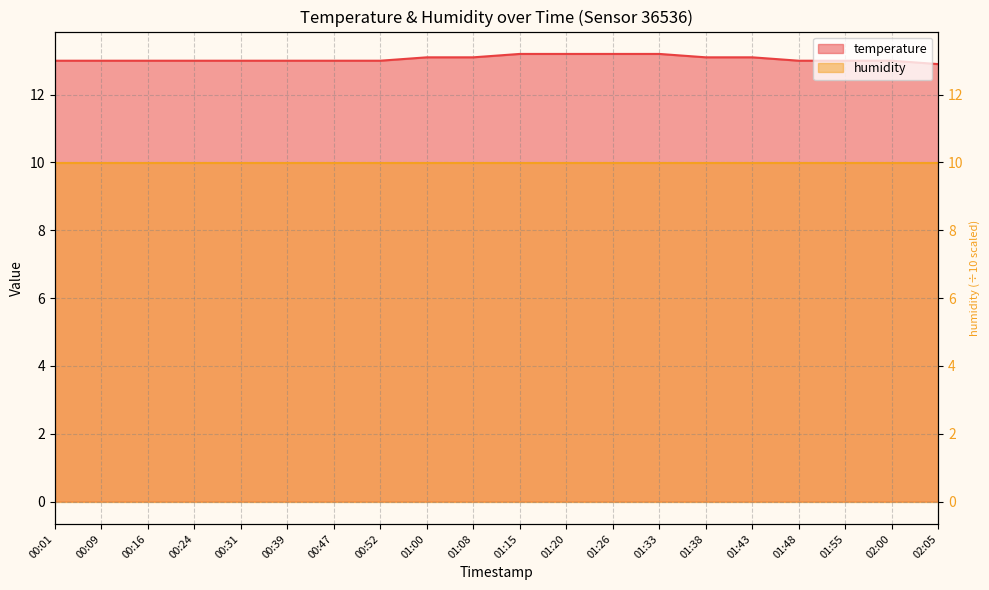

How many data points are less than 13?

1